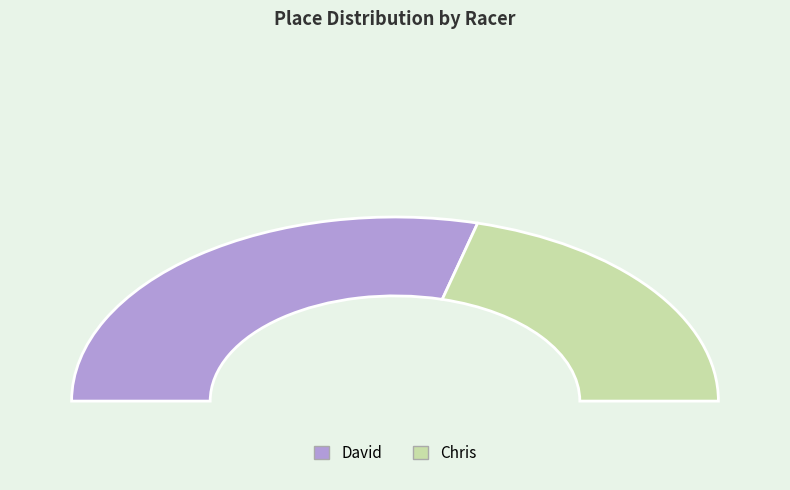

Combined, what portion of the pie is Chris and David?

100.0%